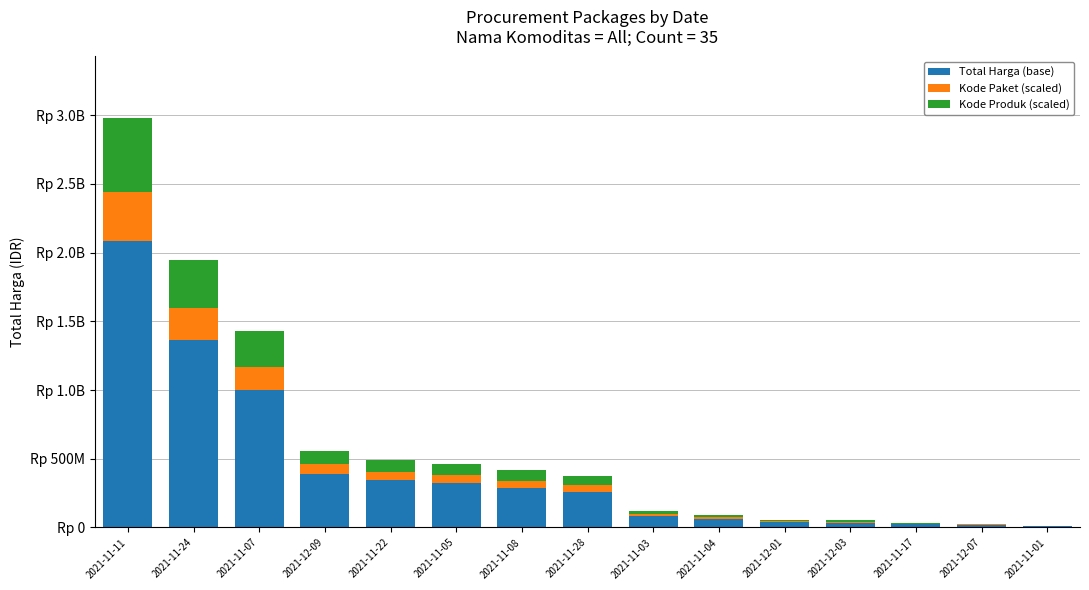

What are all the series names shown in the legend?

Total Harga (base), Kode Paket (scaled), Kode Produk (scaled)